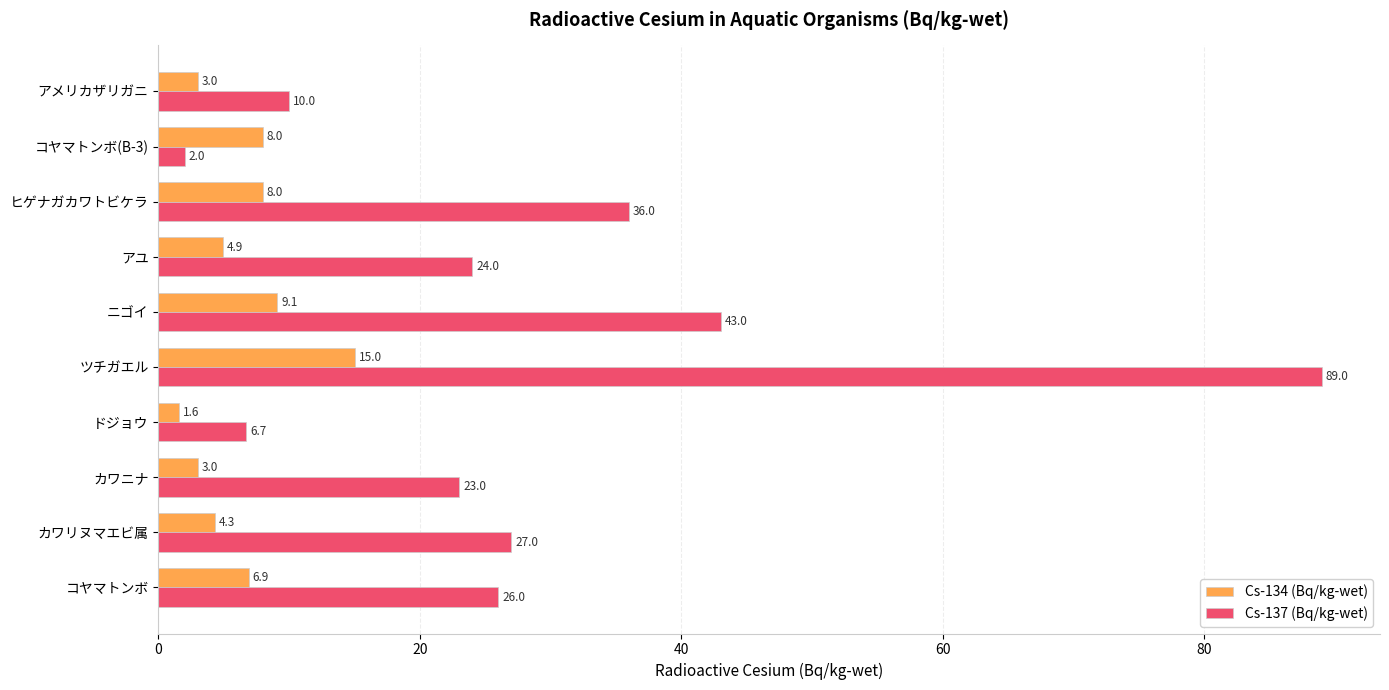

At which category is the sum across all series the highest?

ツチガエル